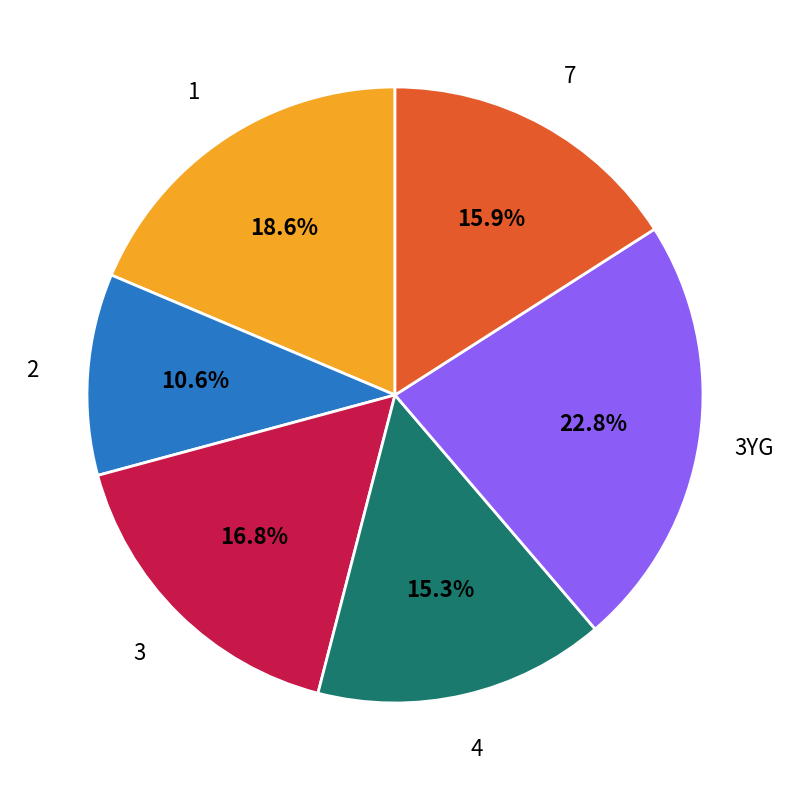

Is there any slice that represents more than half of the pie?

No